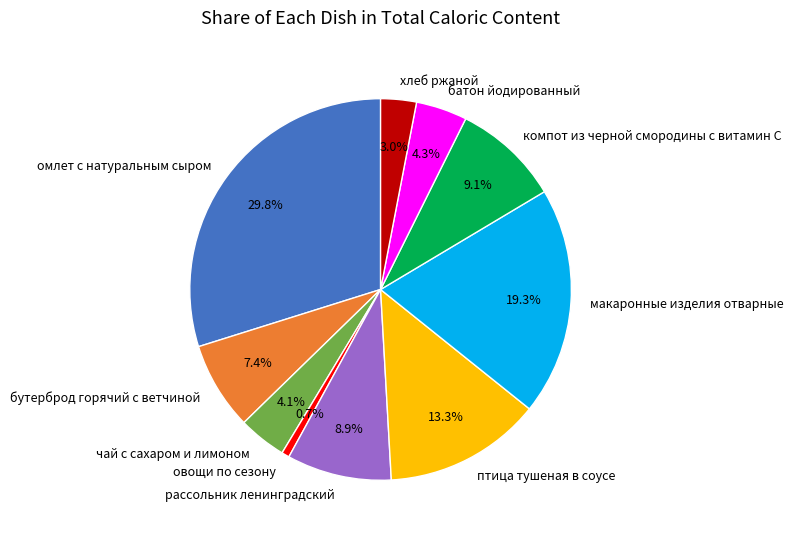

Is the sum of бутерброд горячий с ветчиной and хлеб ржаной greater than half?

No